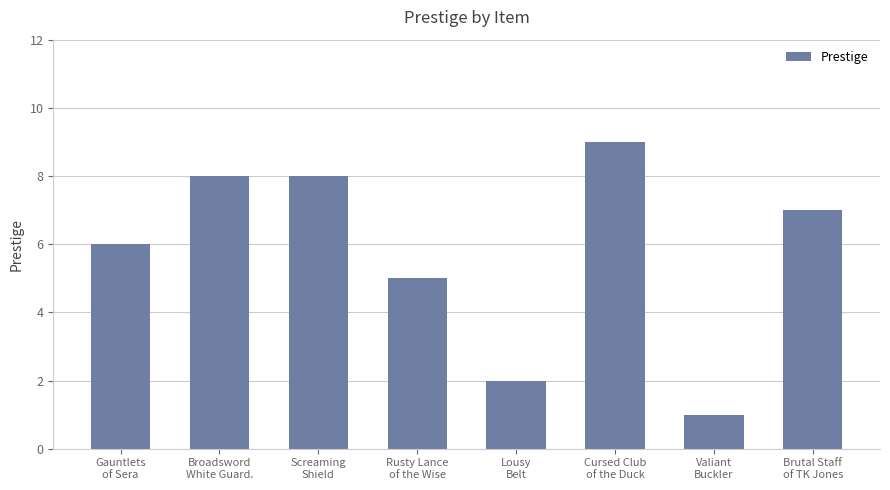

Count the number of categories in the chart.

8